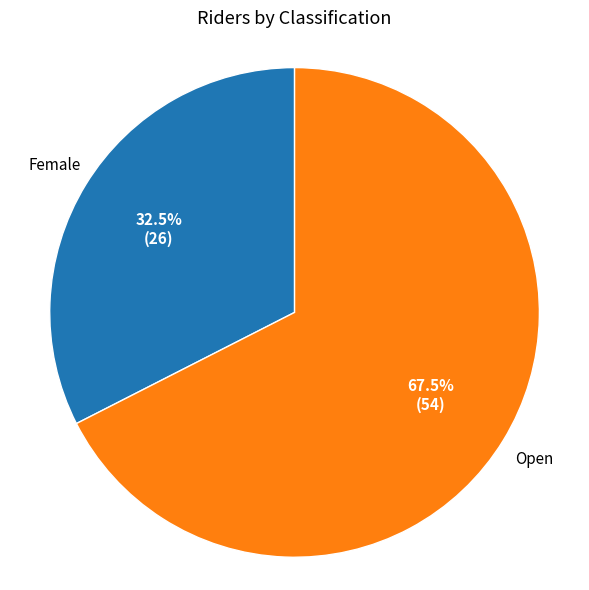

Is there any slice that represents more than half of the pie?

Yes